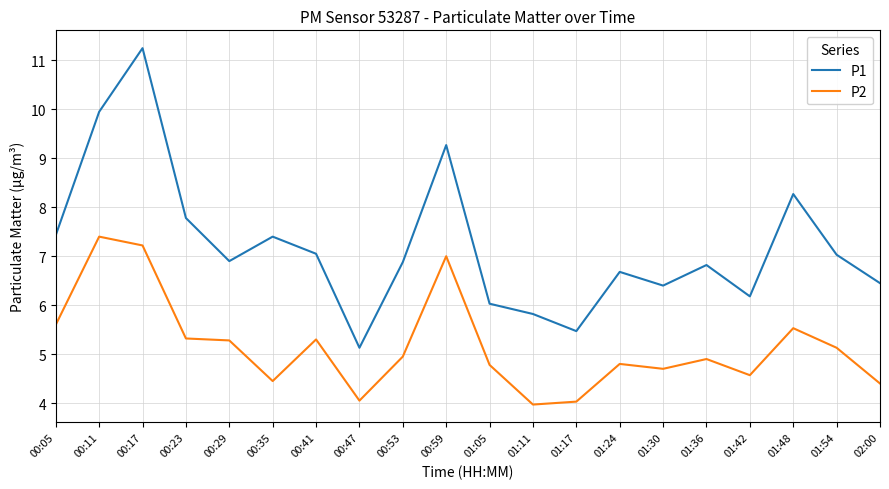

Read the P2 value at 00:17.

7.2